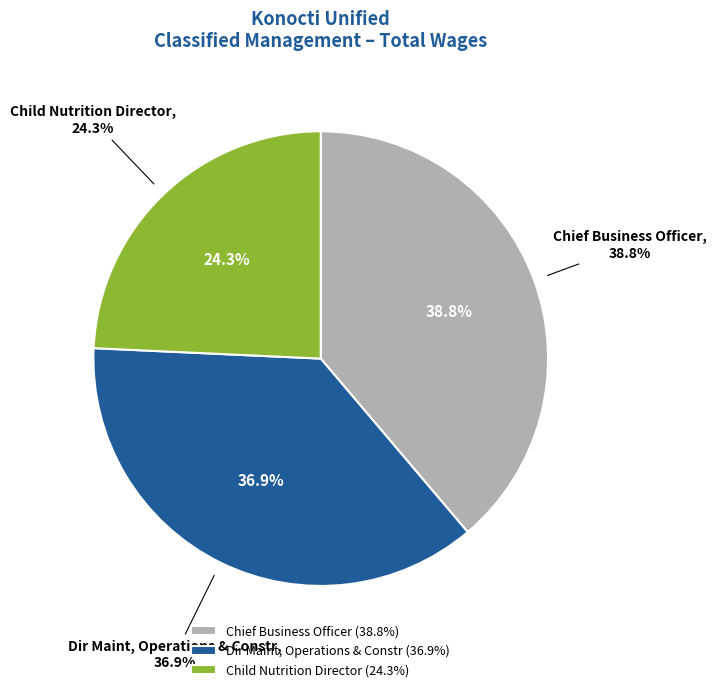

To the nearest percent, what percentage of the pie is Dir Maint, Operations & Constr?

37%